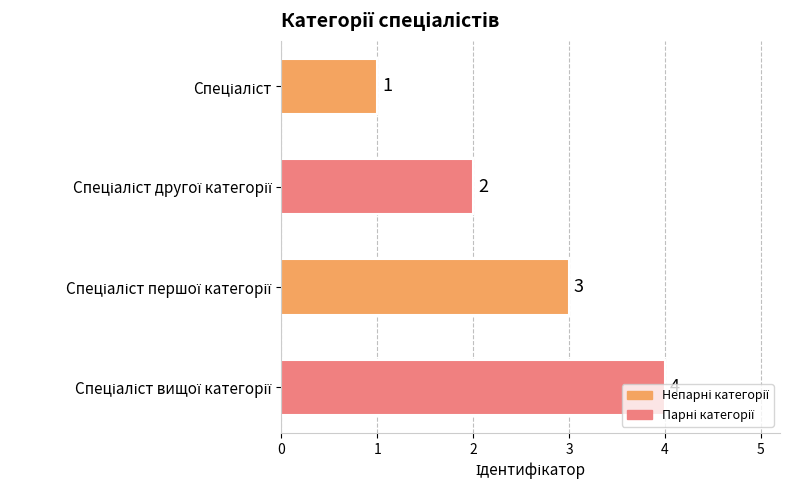

Count the number of data series in this chart.

1